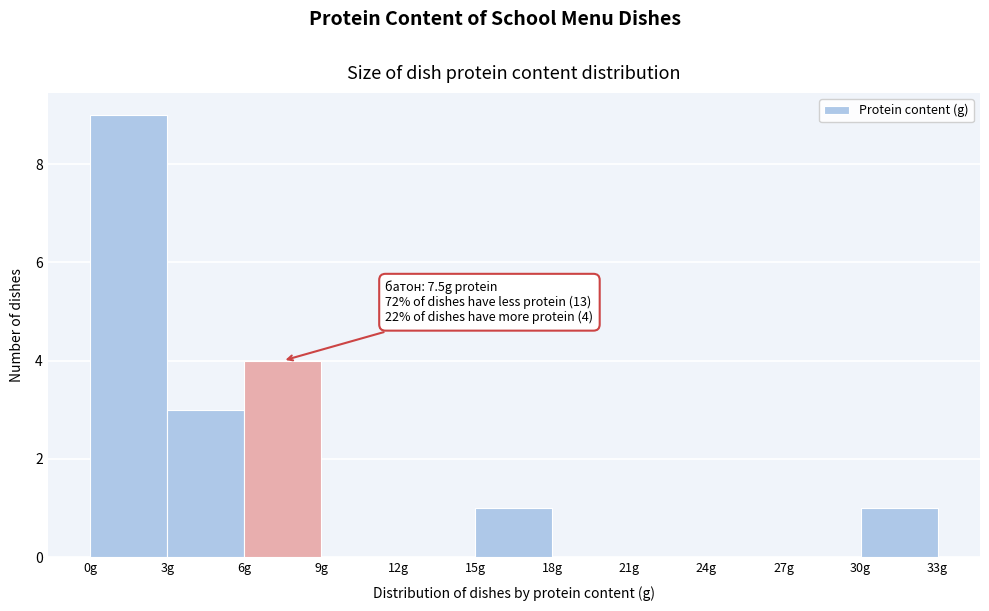

Which range on the x-axis has the tallest bar?

0 to 3